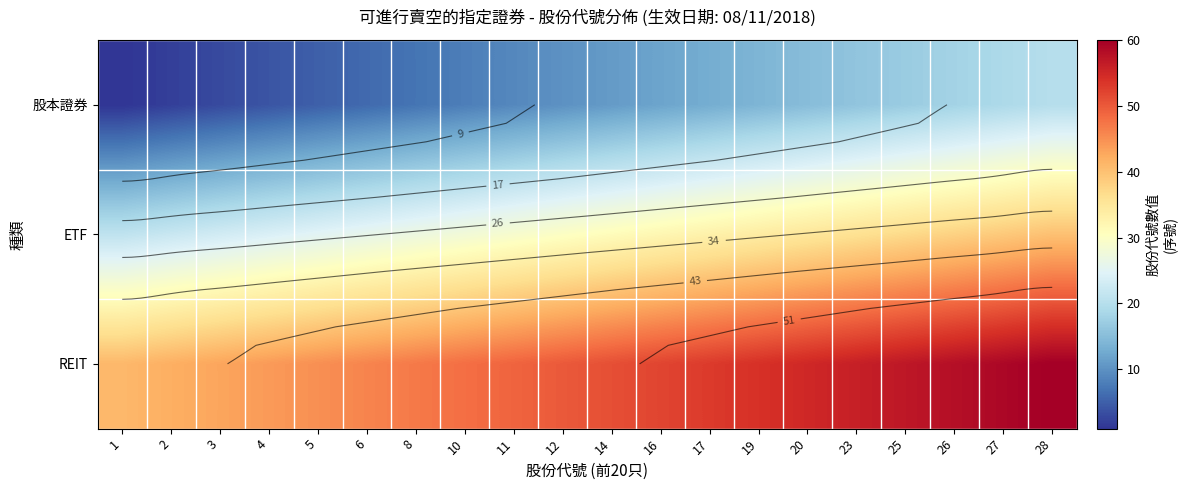

Which series has the largest range (max minus min)?

股本證券